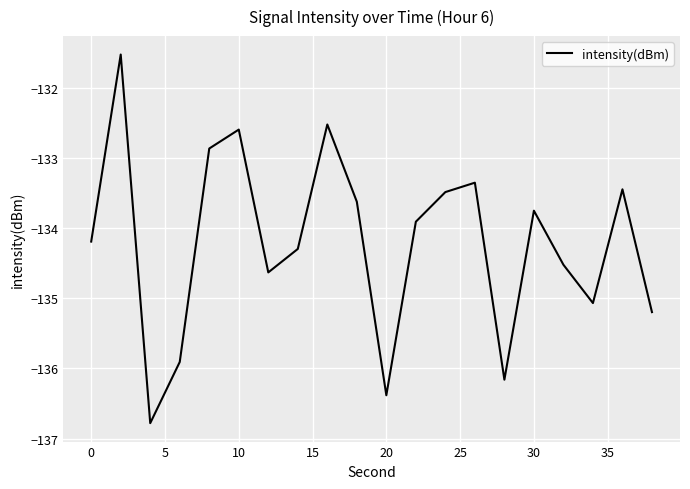

What is the difference between the maximum and minimum values?

5.3